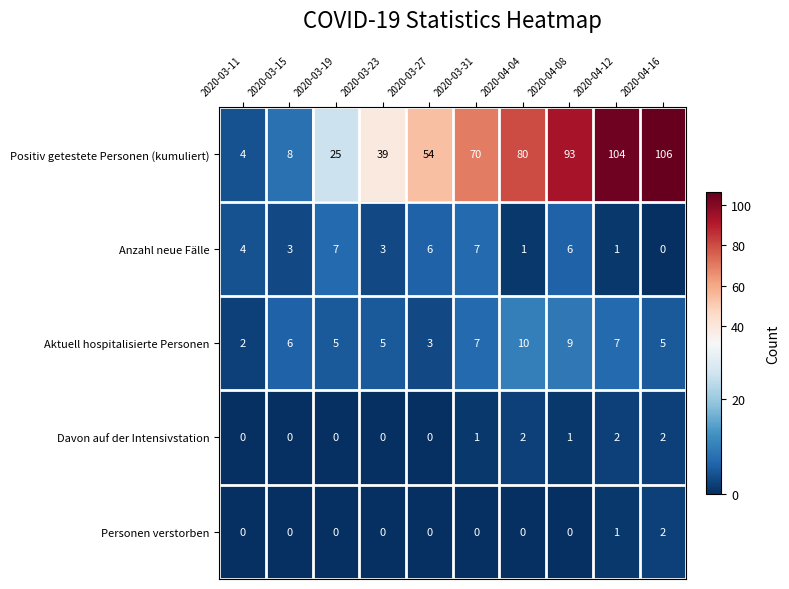

What value does the Positiv getestete Personen (kumuliert) series have at 2020-03-11, to the nearest 5?

5